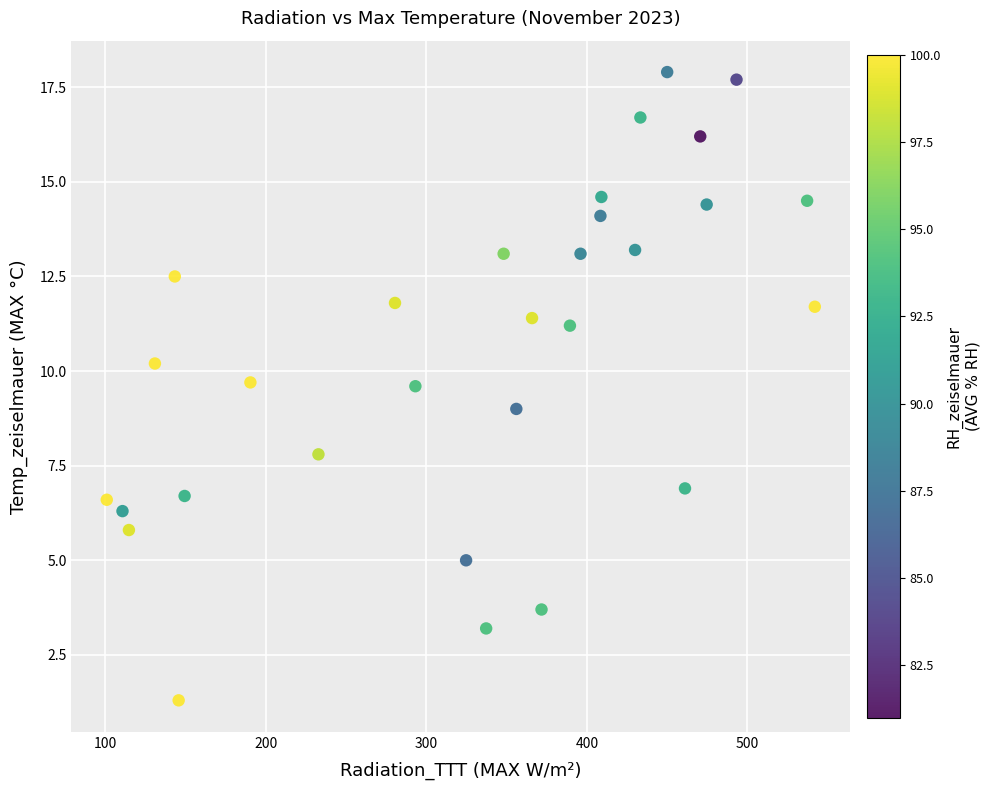

What is the range of Y values (max minus min)?

16.6